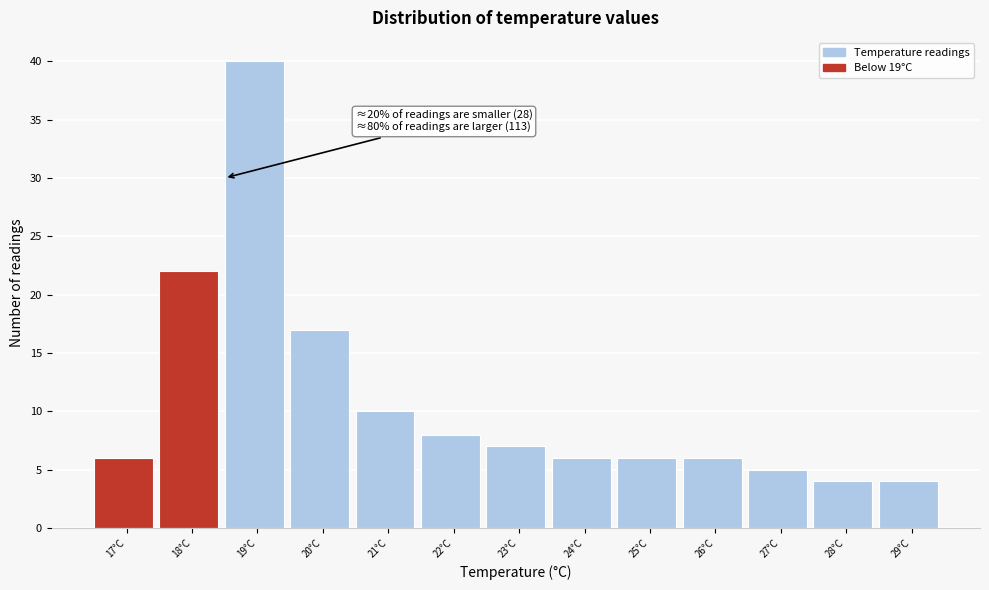

Reading right to left, transcribe all the data shown in this chart.

29°C=4	28°C=4	27°C=5	26°C=6	25°C=6	24°C=6	23°C=7	22°C=8	21°C=10	20°C=17	19°C=40	18°C=22	17°C=6